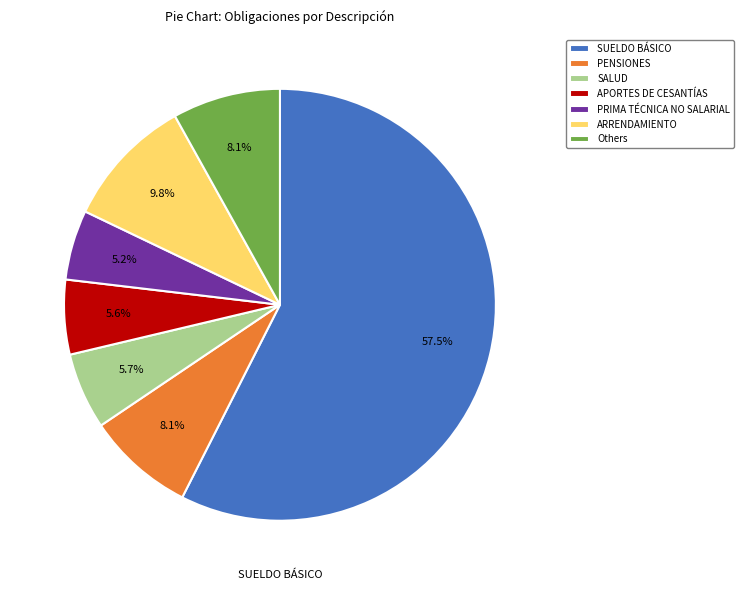

Count the number of slices in the pie.

7